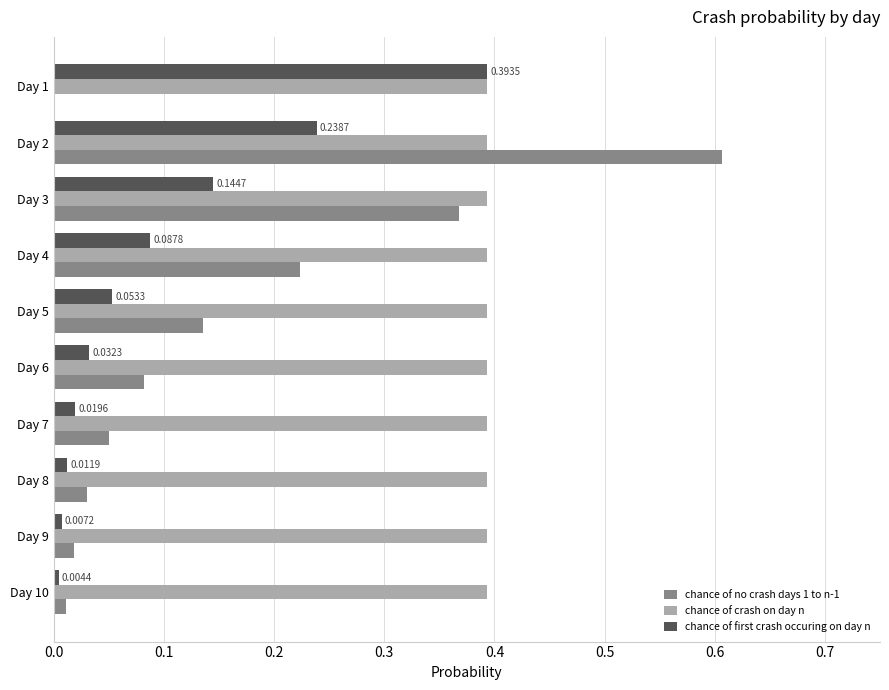

Which series has the largest total across all categories?

chance of crash on day n